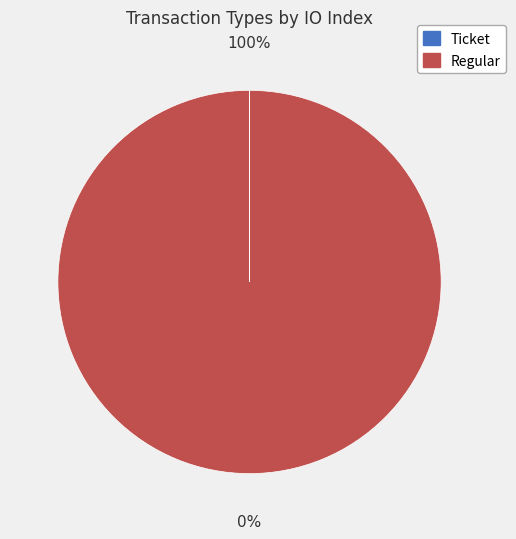

Which category has the biggest portion of the pie?

Regular